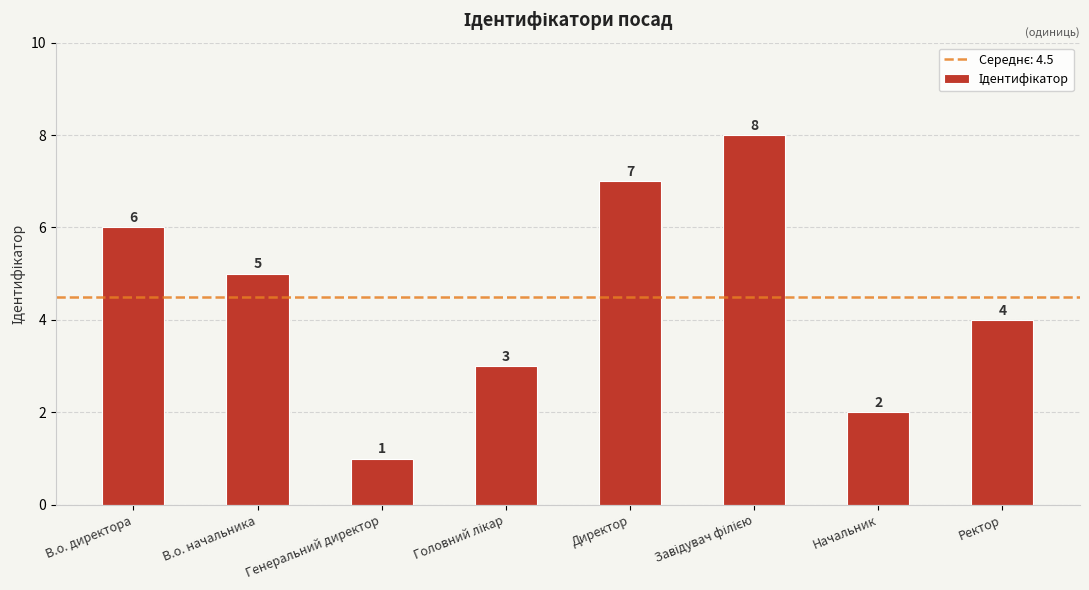

Which label corresponds to the smallest value in the chart?

Генеральний директор